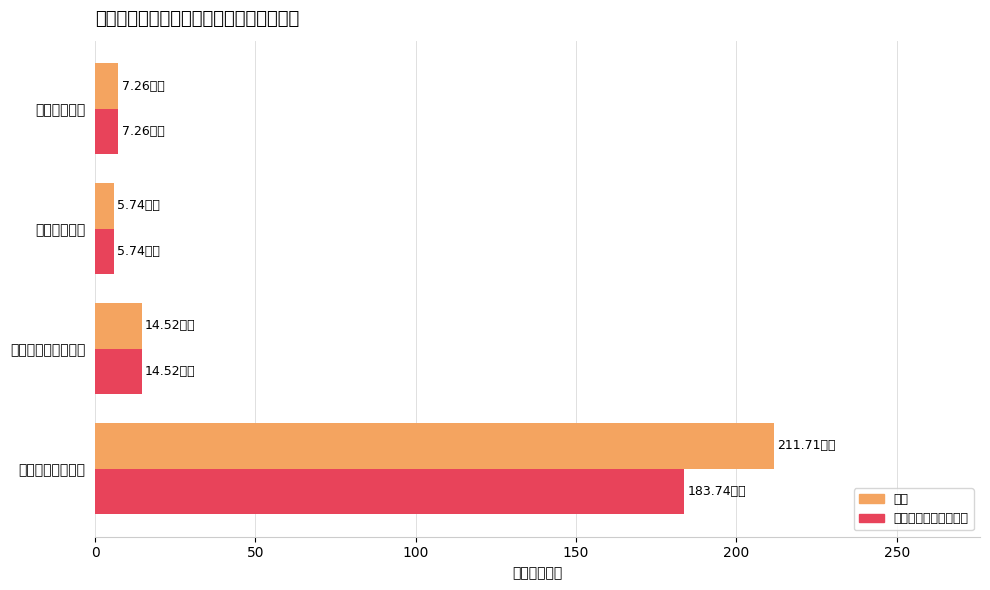

What is the total value across all series at 社会保障和就业支出?

29.0